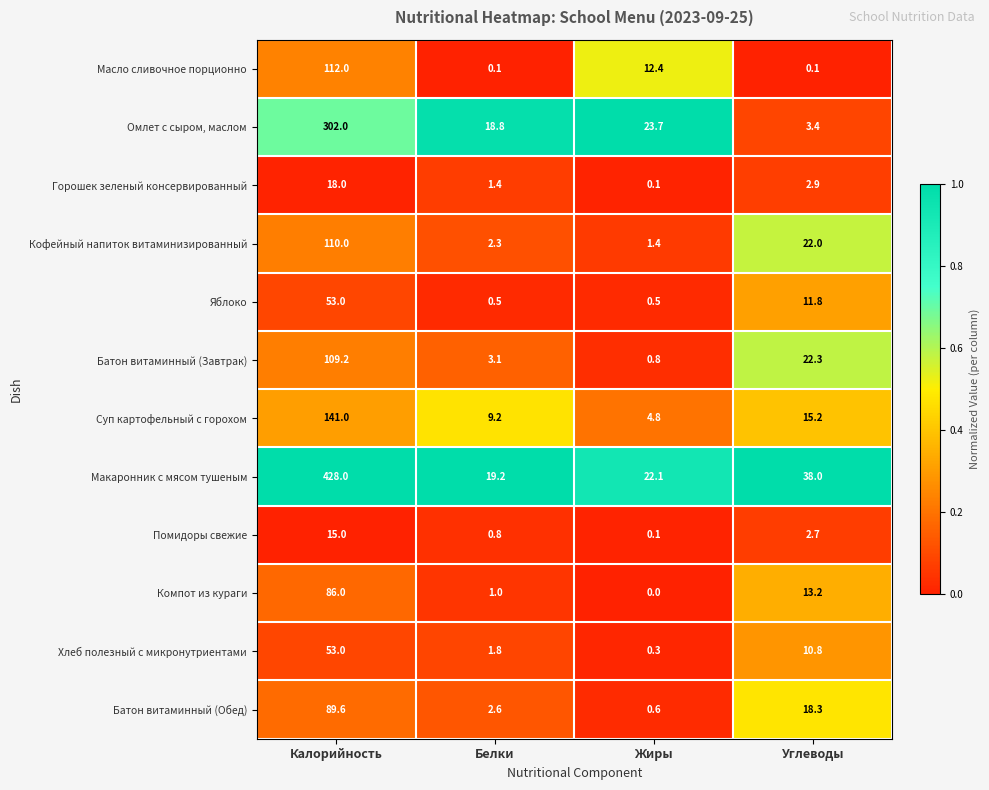

What is the total value across all series at Калорийность?

1516.8